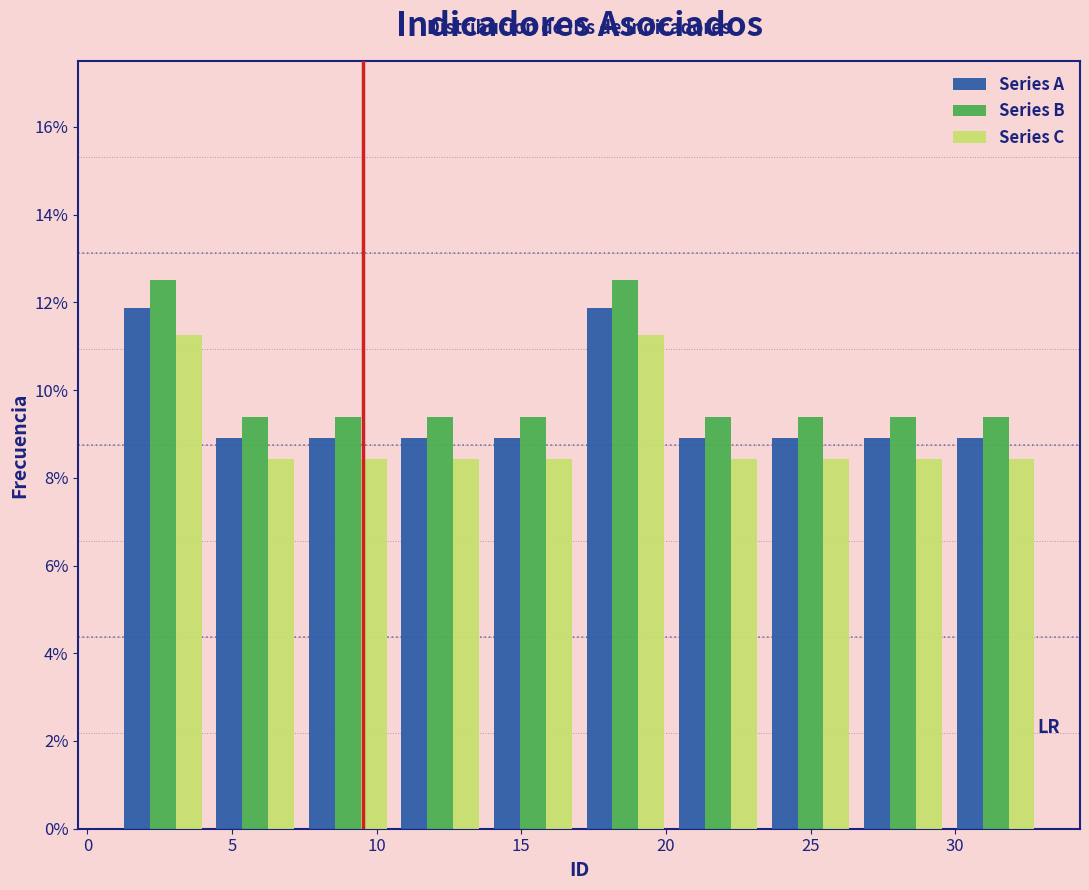

What is the height of the Series A bar covering 23.4 to 26.6 on the x-axis? Neither the bar edges nor the heights are printed on the chart, so give them approximately, as read against the axes.

9.0